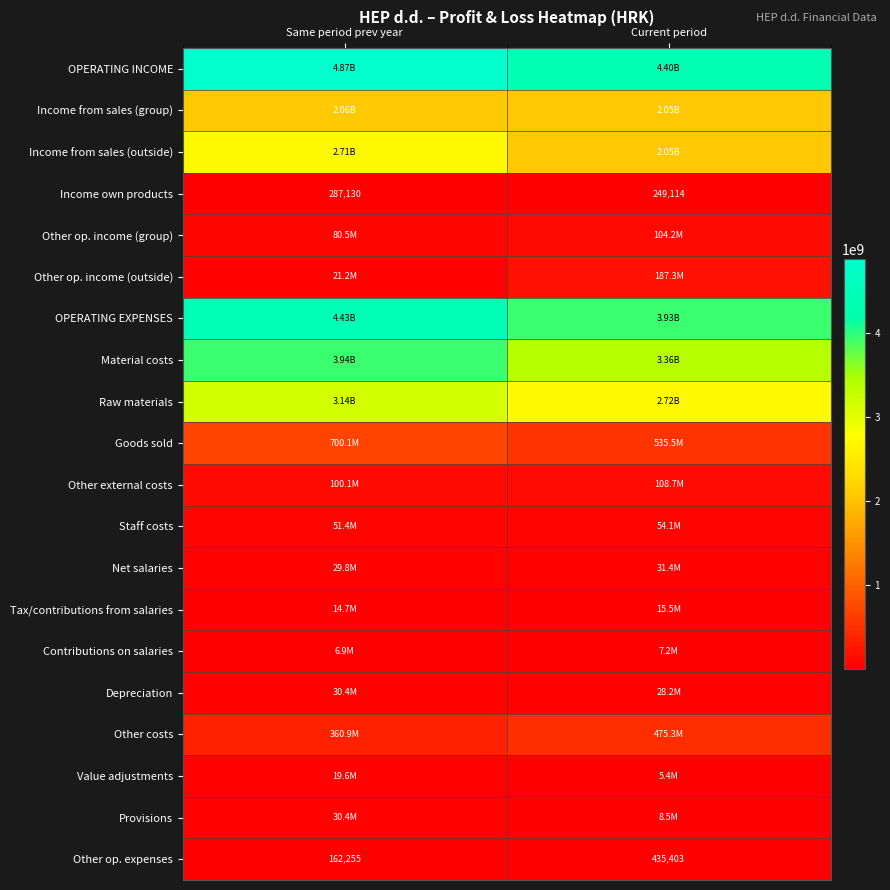

Which category has the lowest value in the Income own products series?

Current period